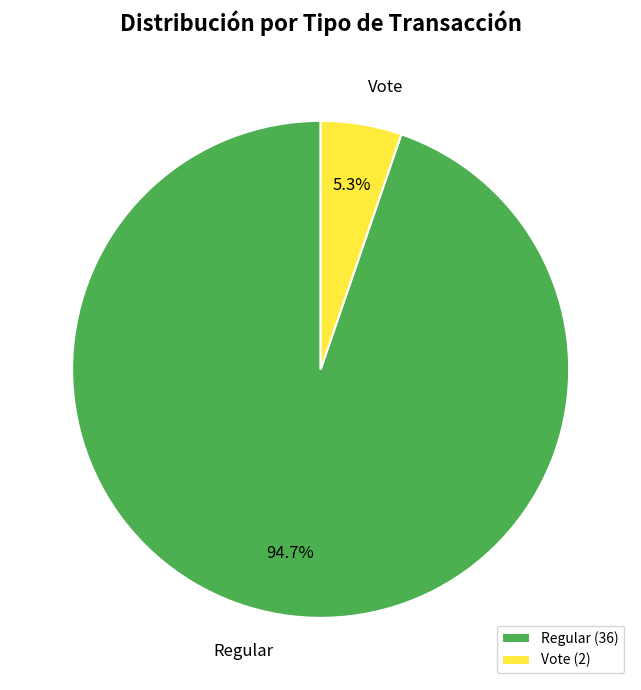

Which slice is the largest?

Regular